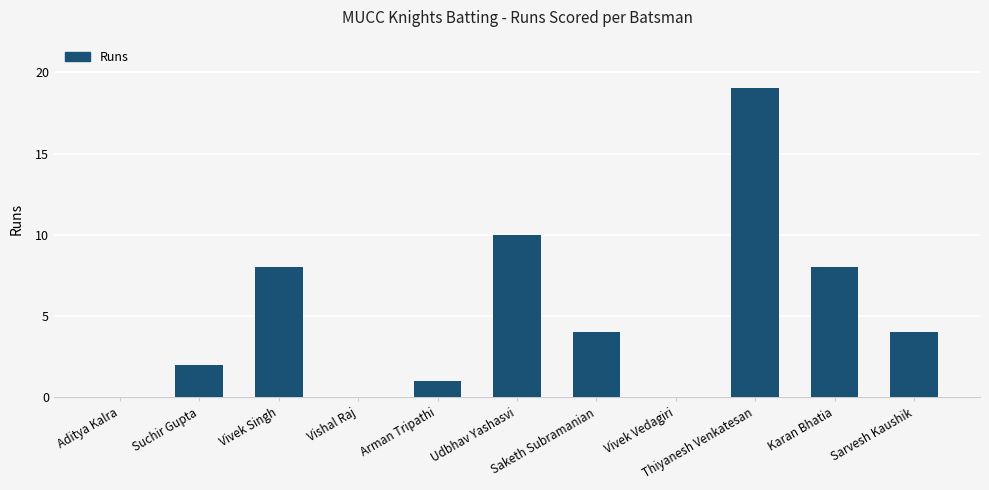

Between Thiyanesh Venkatesan and Suchir Gupta, which is larger?

Thiyanesh Venkatesan